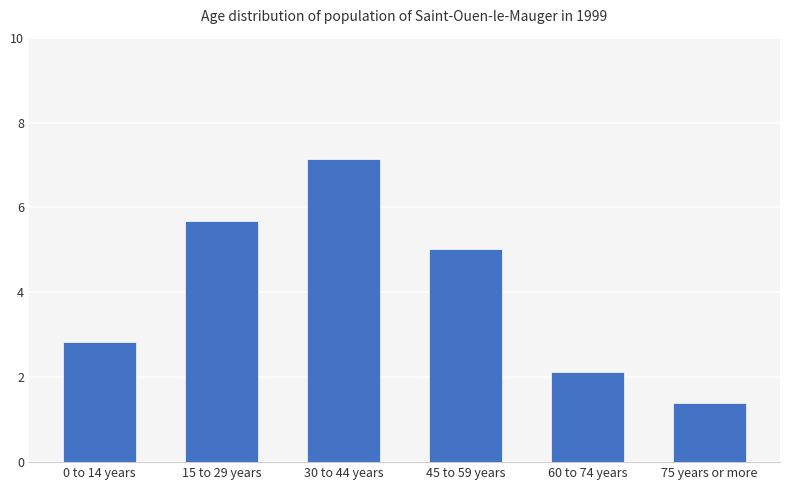

How many distinct data groups are displayed?

1